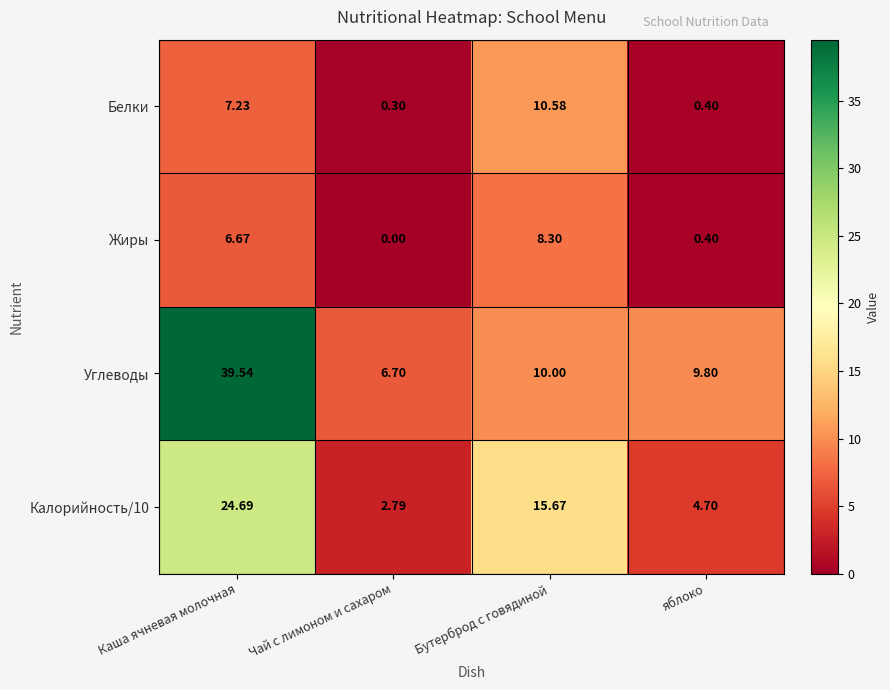

List the series in order of their peak value, highest first.

Углеводы, Калорийность/10, Белки, Жиры